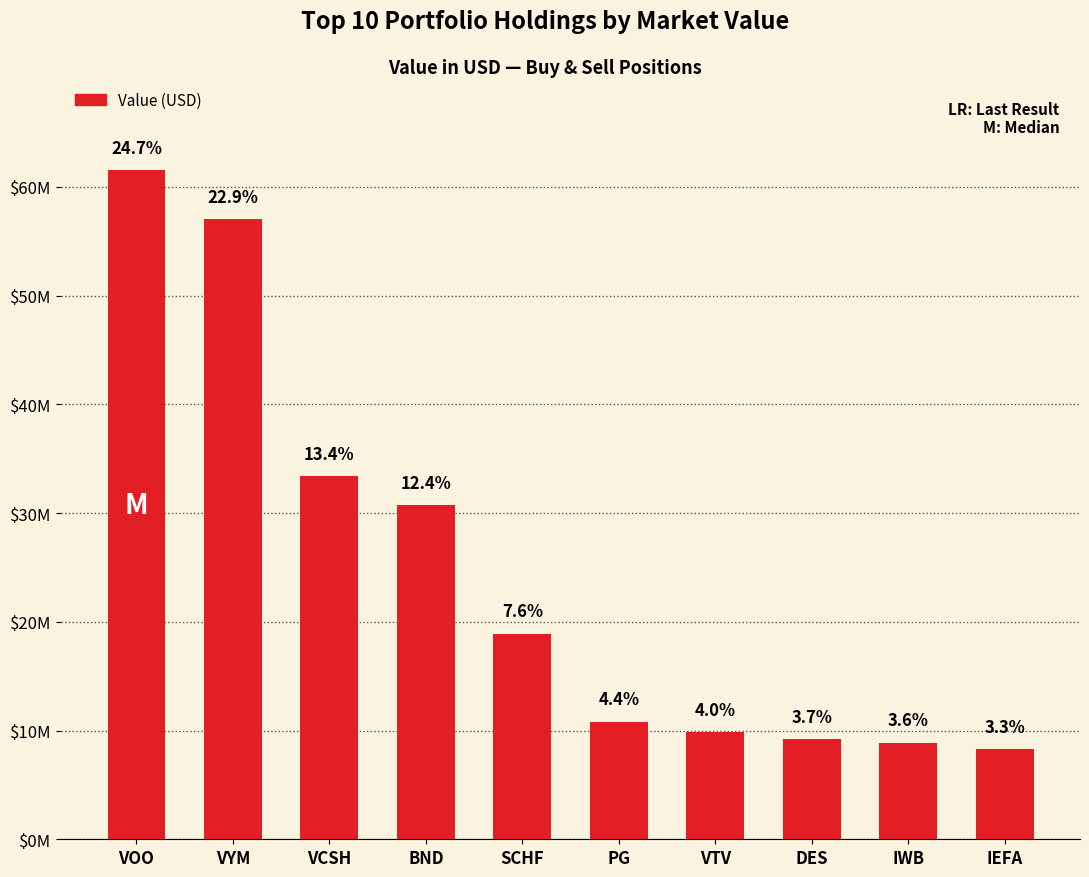

What is the smallest value displayed?

8258000